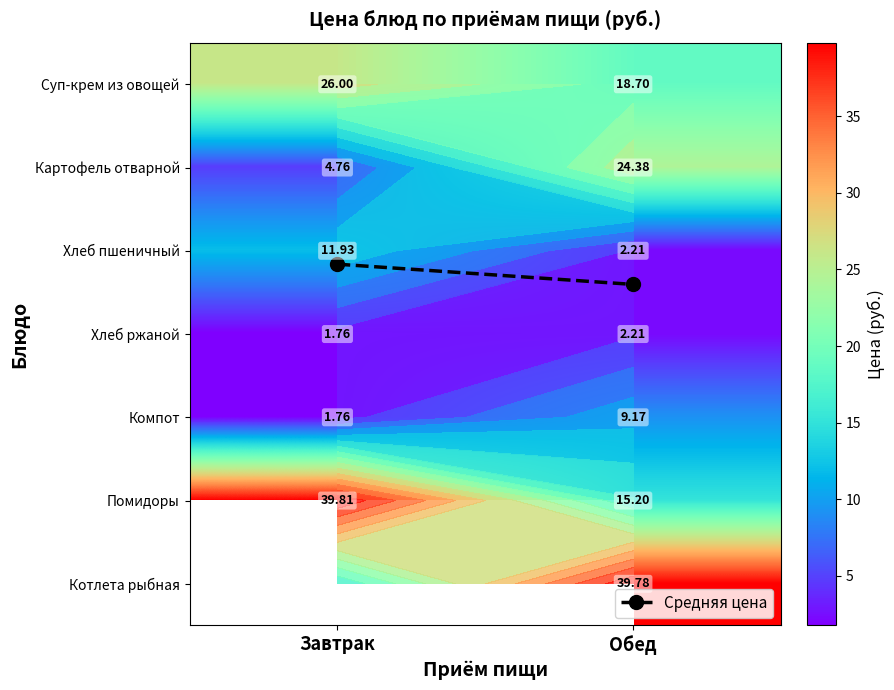

True or false: Компот has a value of 2.2 at Обед.

False